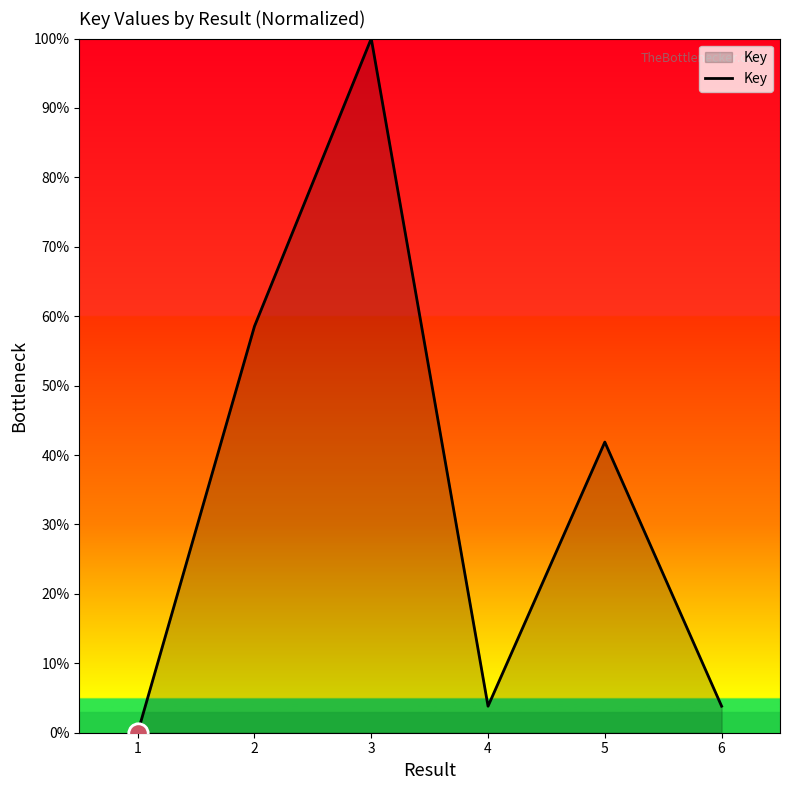

Which category has the highest value across all series?

3